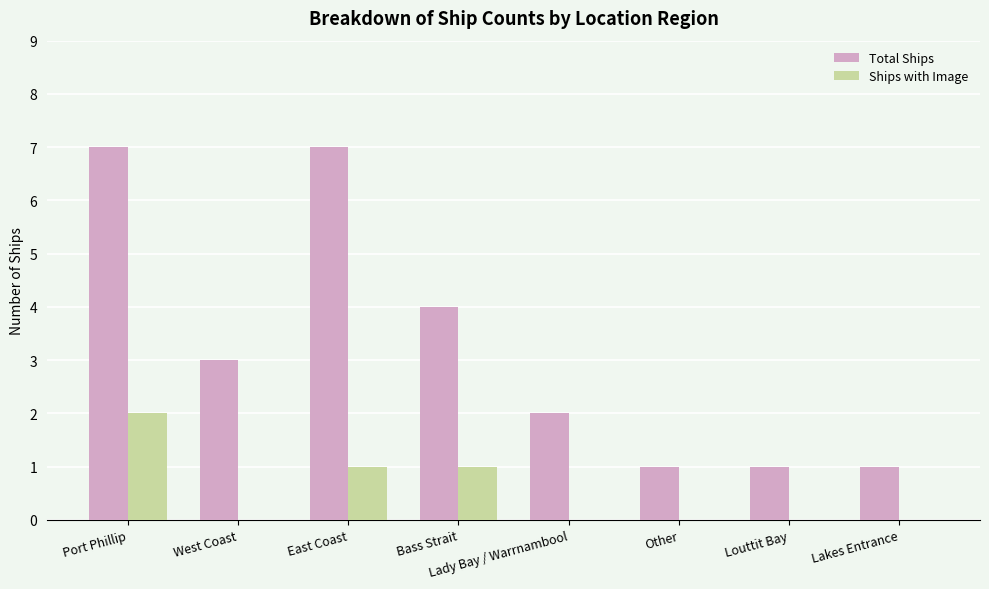

What is the total value across all series at Lady Bay / Warrnambool?

2